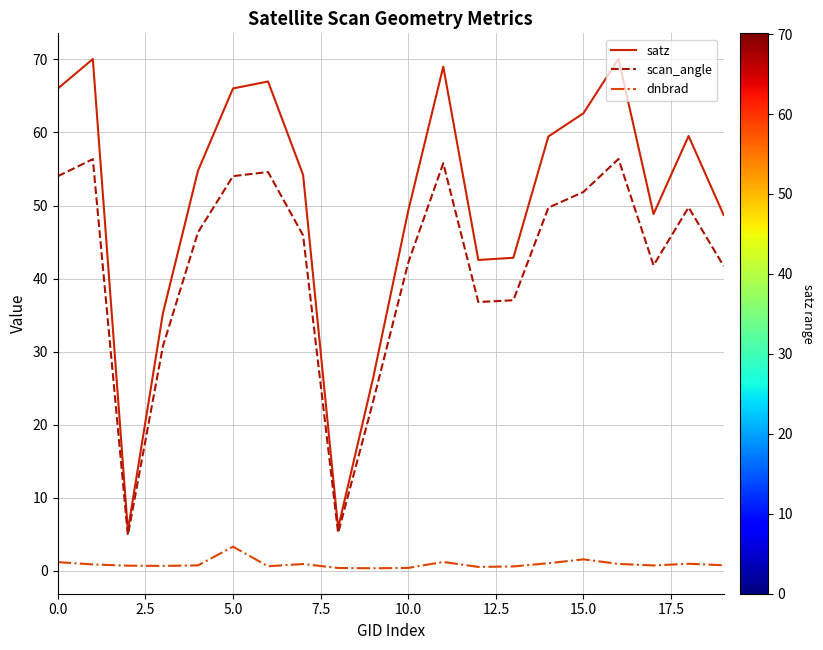

List the series in order of their overall mean, lowest first.

dnbrad, scan_angle, satz